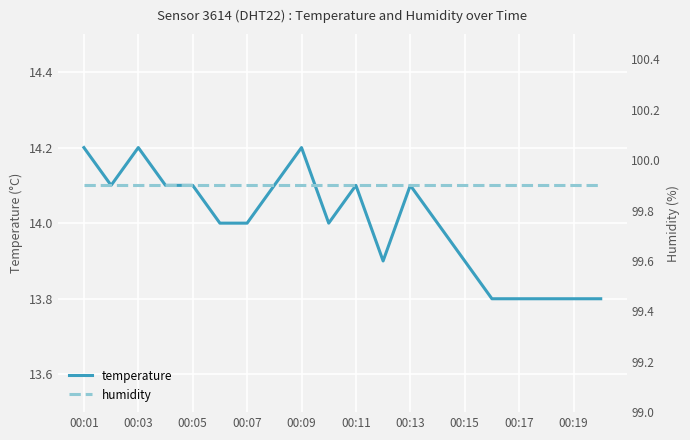

Is it true that temperature equals 7.5 at 00:19?

False